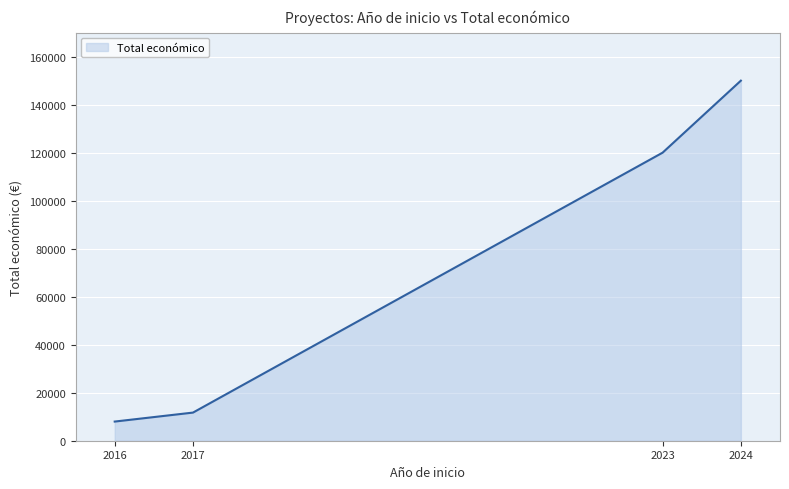

Reading right to left, what are all the values shown in this chart?

2024=150000	2023=120000	2017=11720	2016=7980